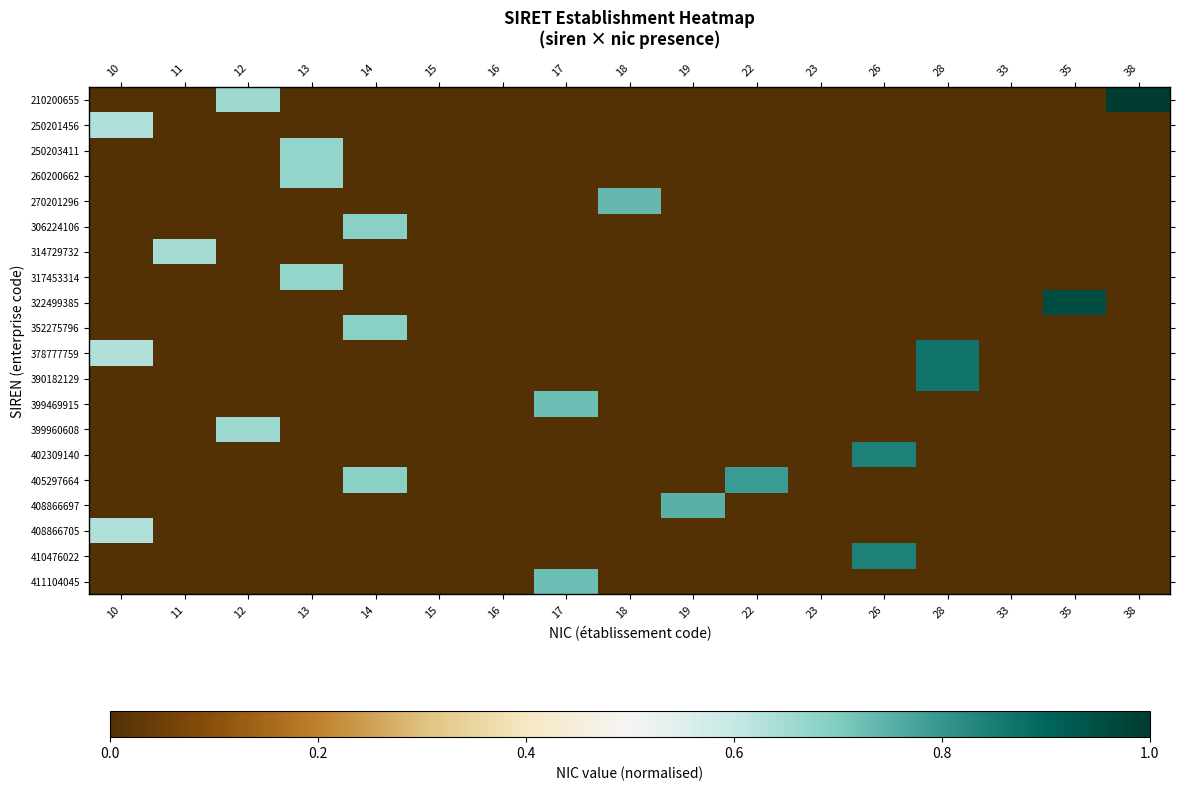

What is the greatest value displayed?

1.0